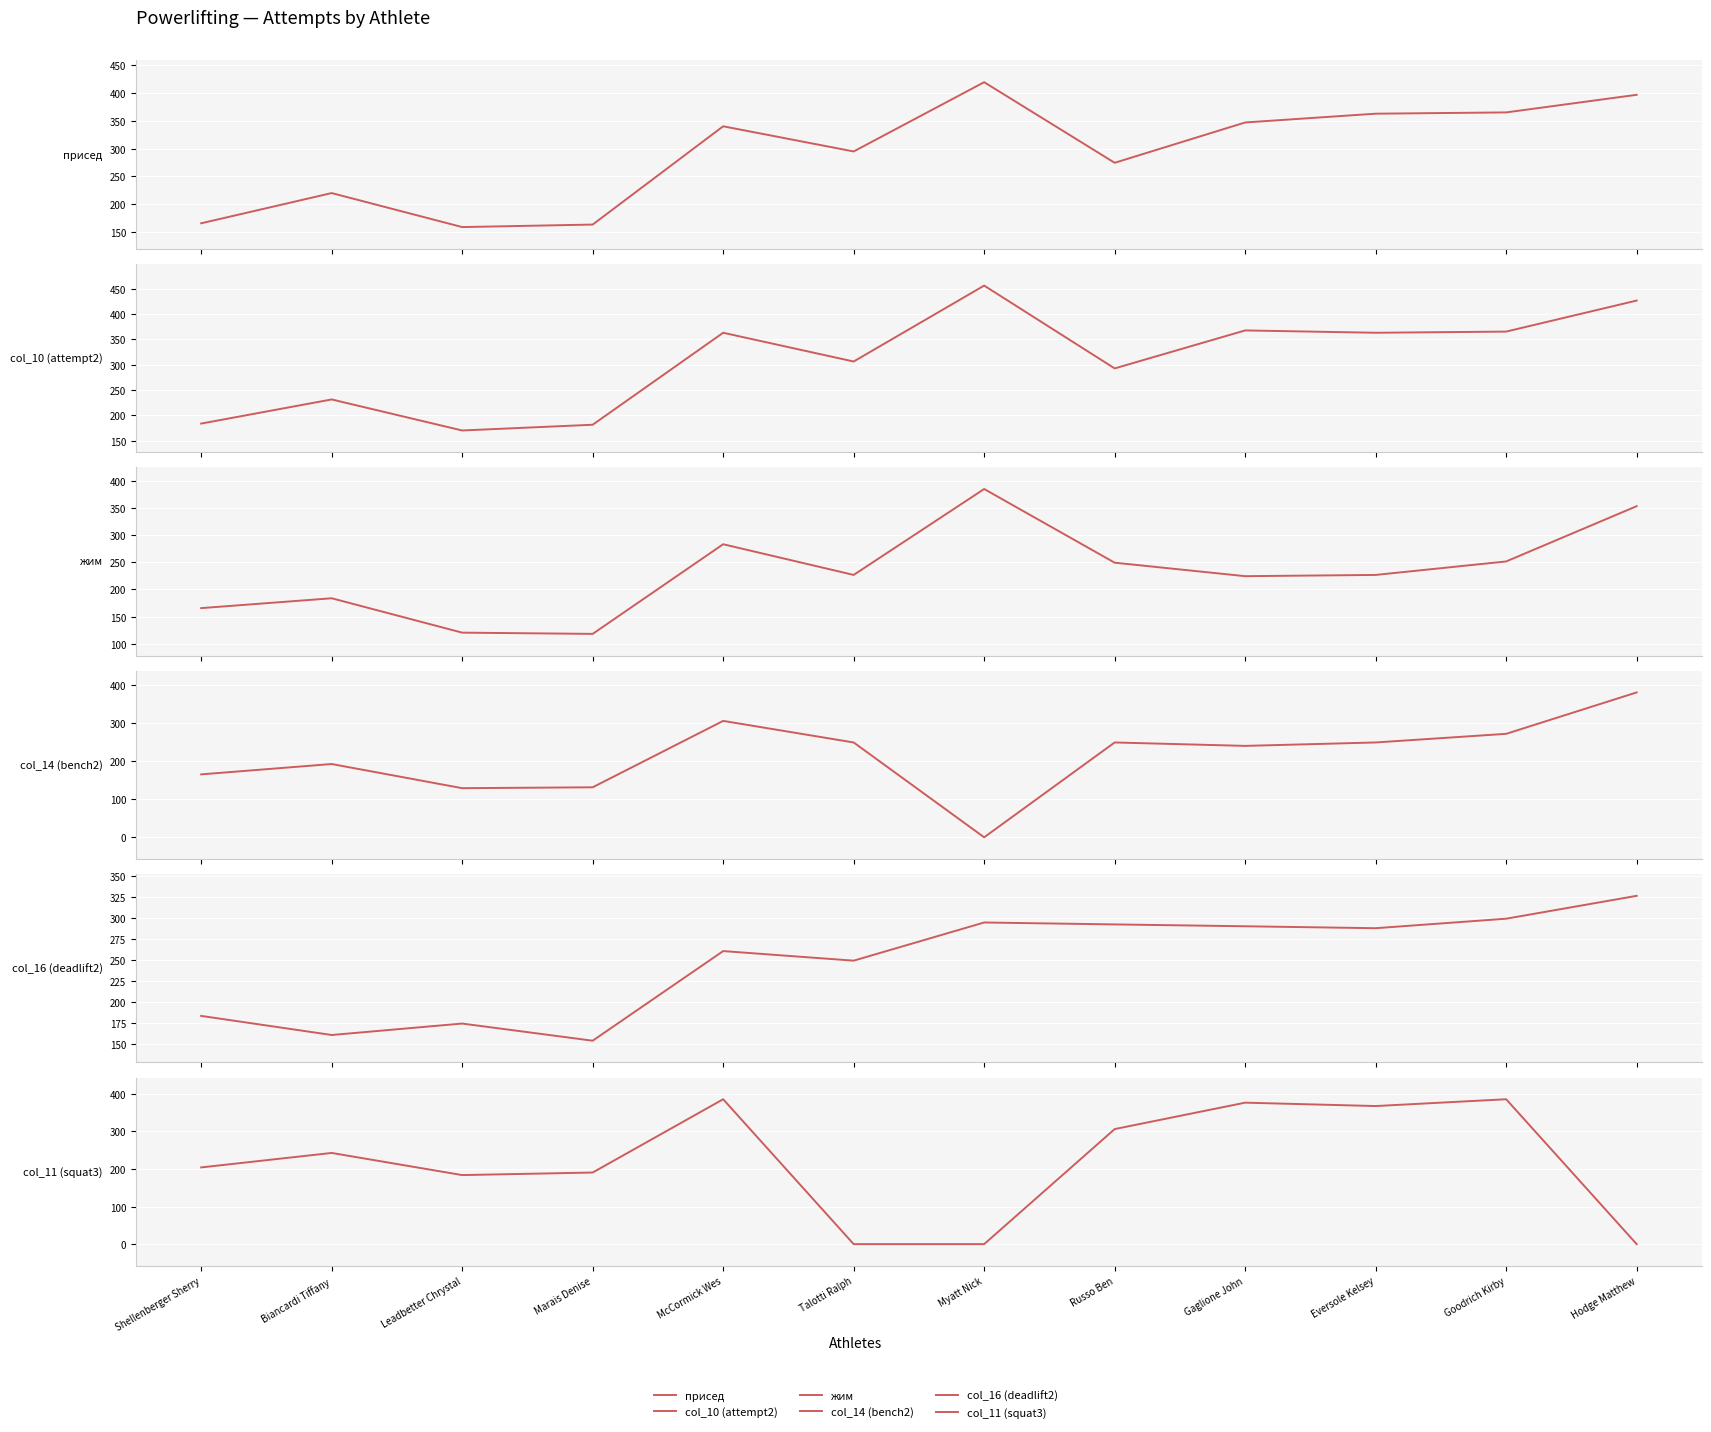

What is the difference between the second highest and second lowest values in the присед series?

233.6